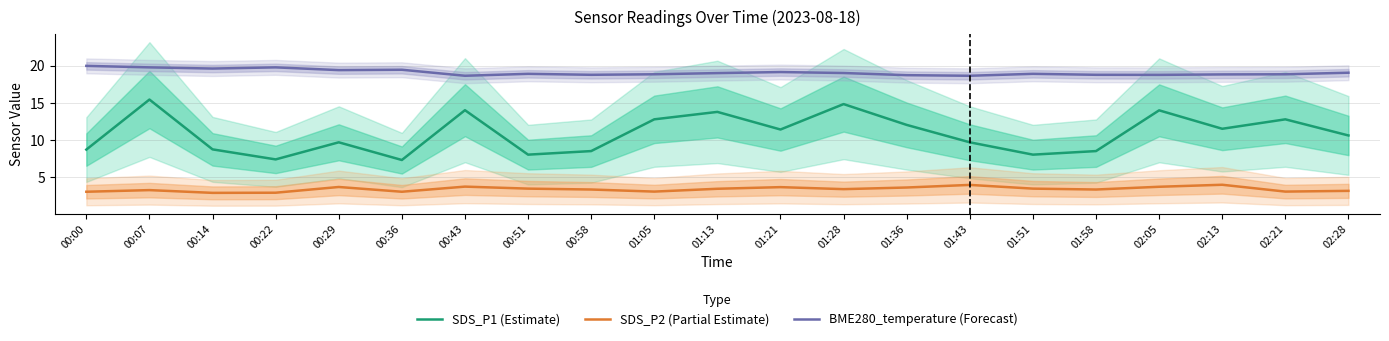

True or false: SDS_P2 (Partial Estimate) and BME280_temperature (Forecast) cross at least once.

False